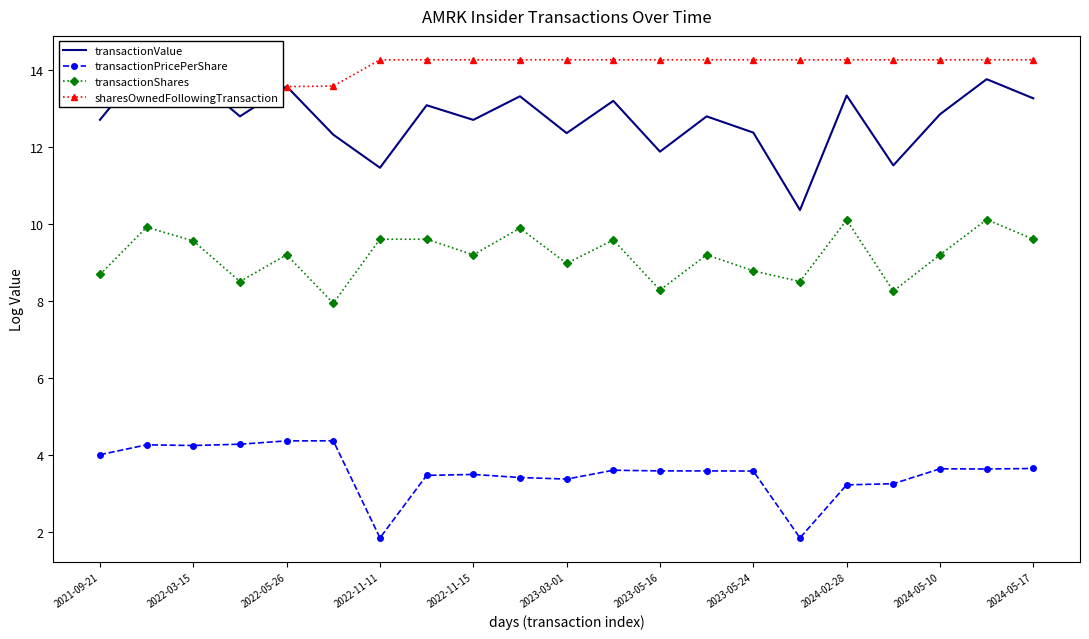

Is it true that transactionShares equals 8.3 at 17?

True